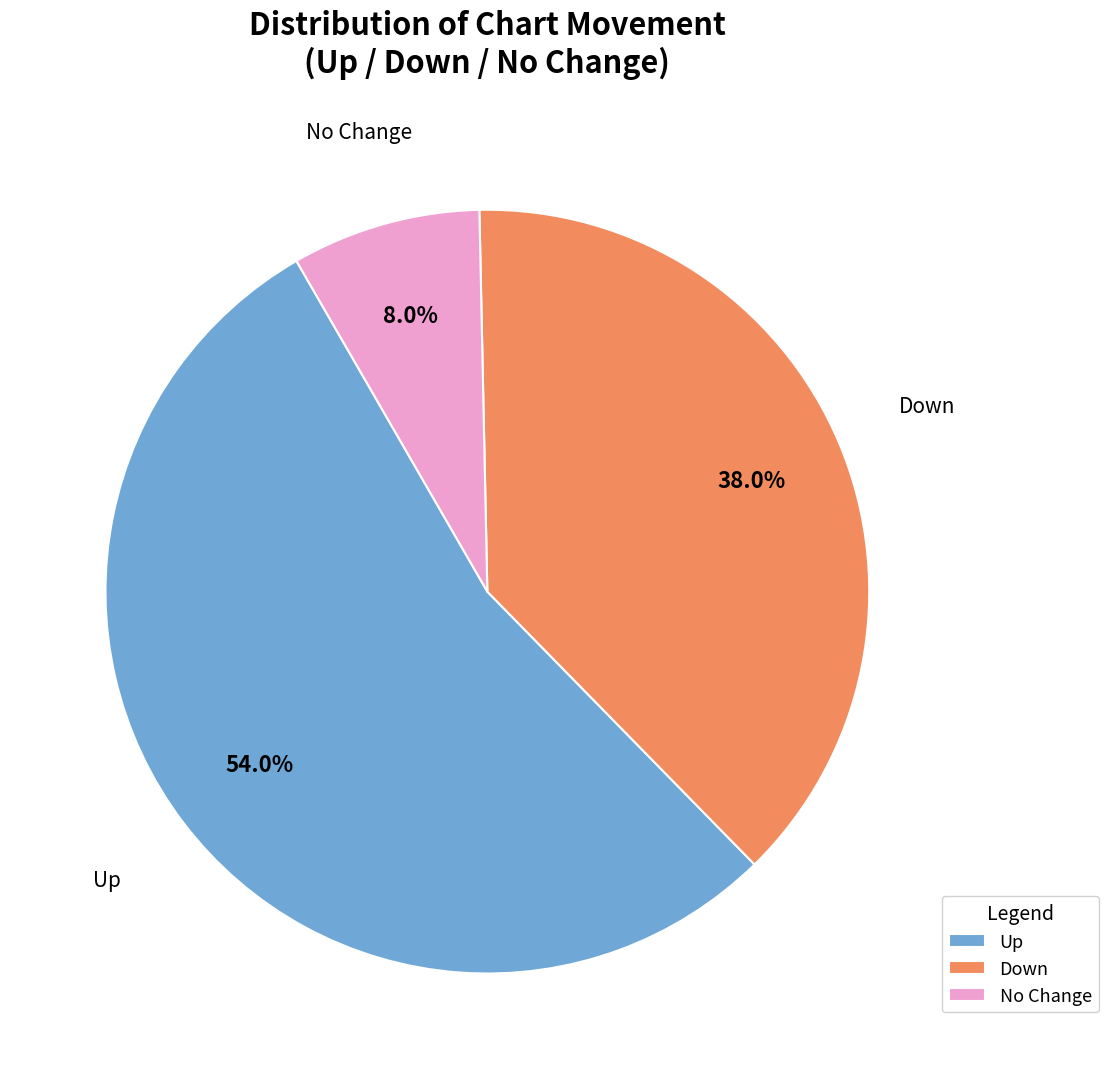

To the nearest percent, what is the average slice percentage?

33%